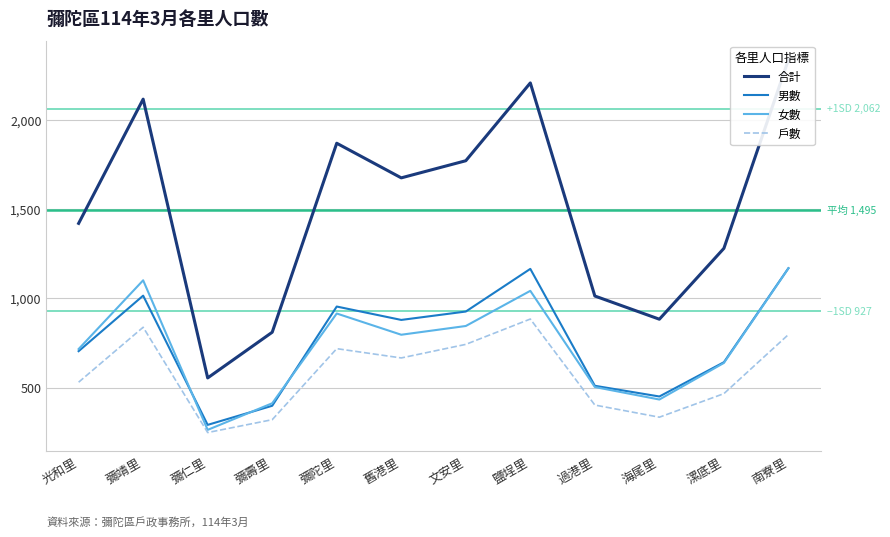

The value of 戶數 at 彌陀里 is 718. True or false?

True